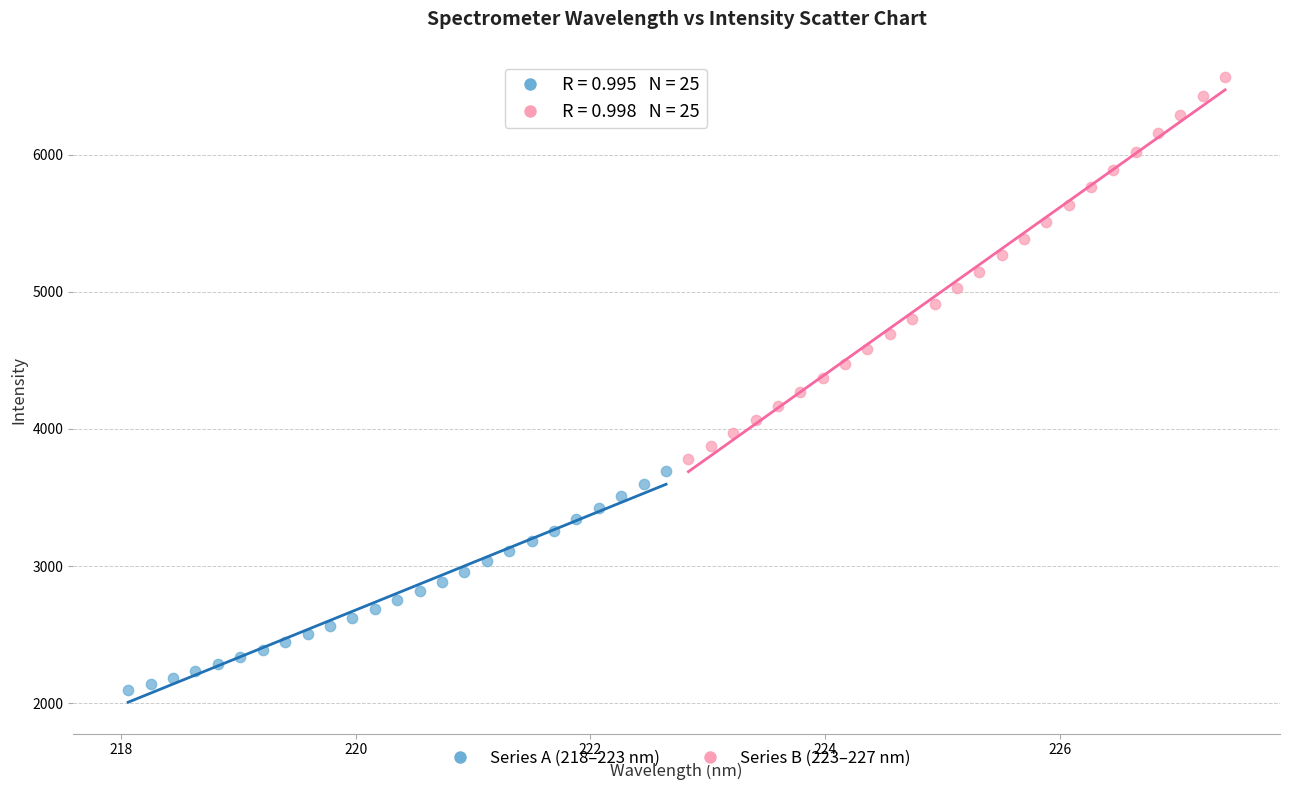

Which series contains the lowest Y value?

Series A (218–223 nm)